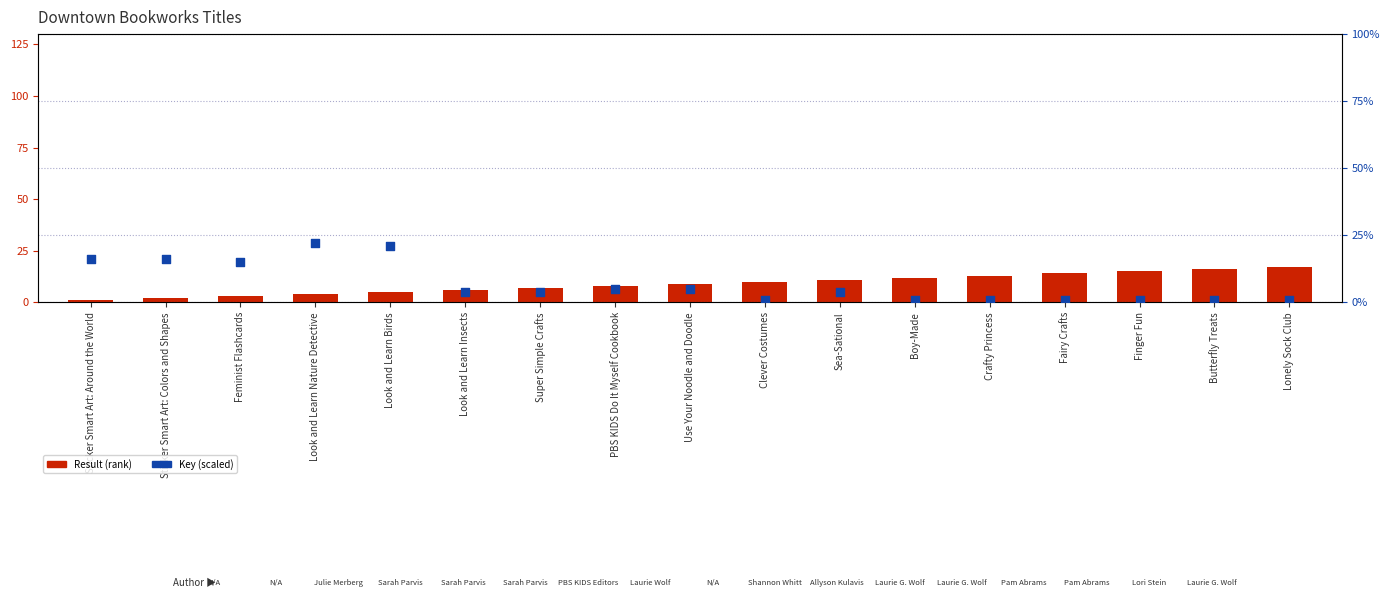

Which series has the largest total across all categories?

Result (rank)